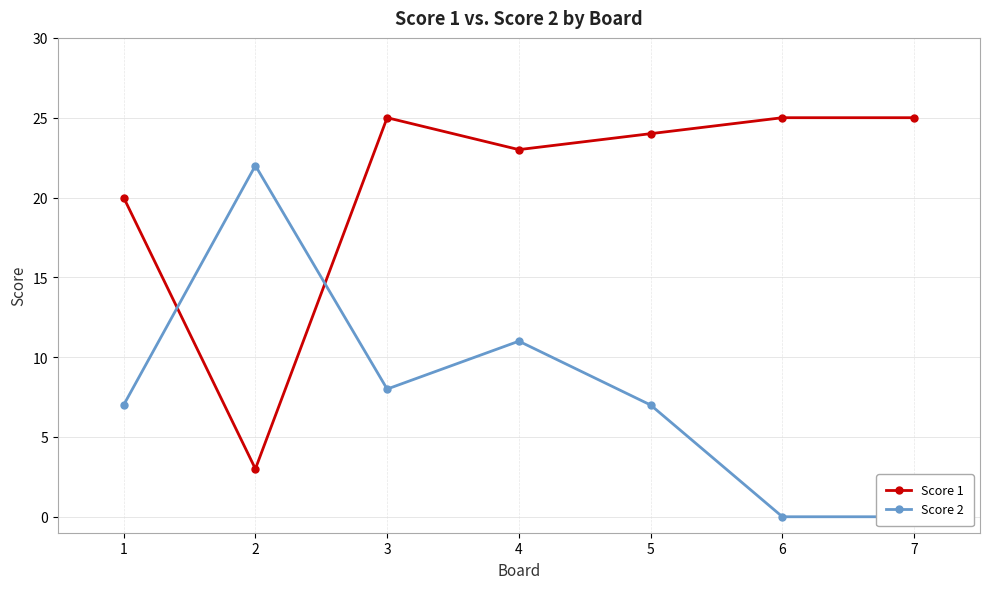

Is it true that Score 1 equals 23 at 4?

True